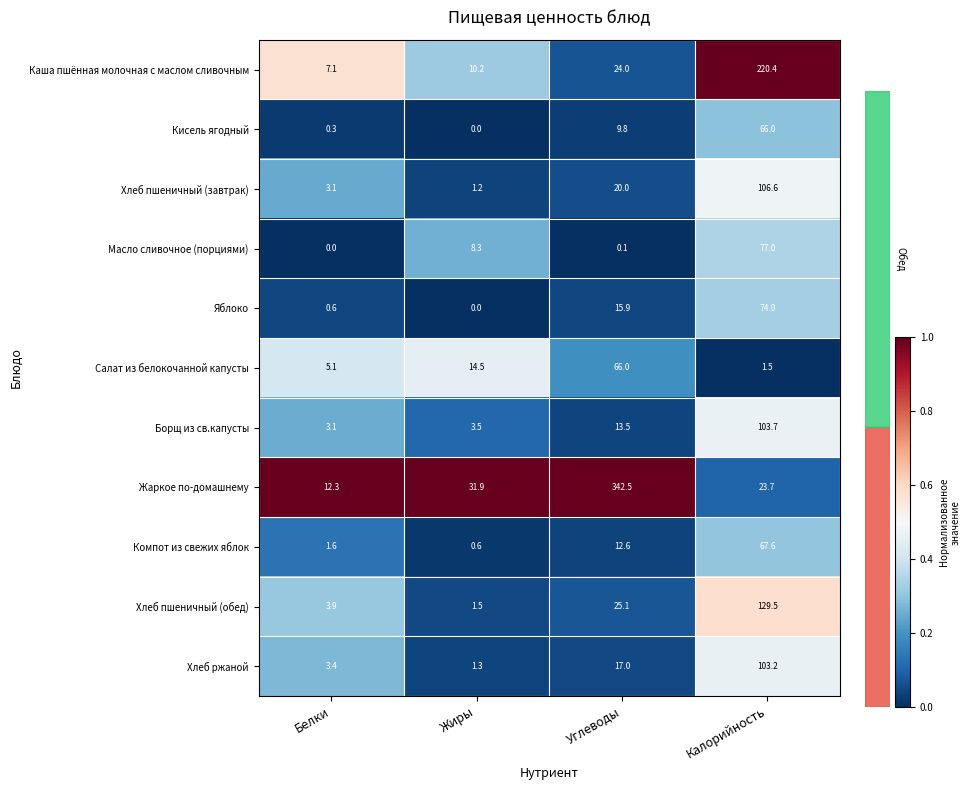

At Углеводы, list the series in order from smallest to largest.

Масло сливочное (порциями), Кисель ягодный, Компот из свежих яблок, Борщ из св.капусты, Яблоко, Хлеб ржаной, Хлеб пшеничный (завтрак), Каша пшённая молочная с маслом сливочным, Хлеб пшеничный (обед), Салат из белокочанной капусты, Жаркое по-домашнему